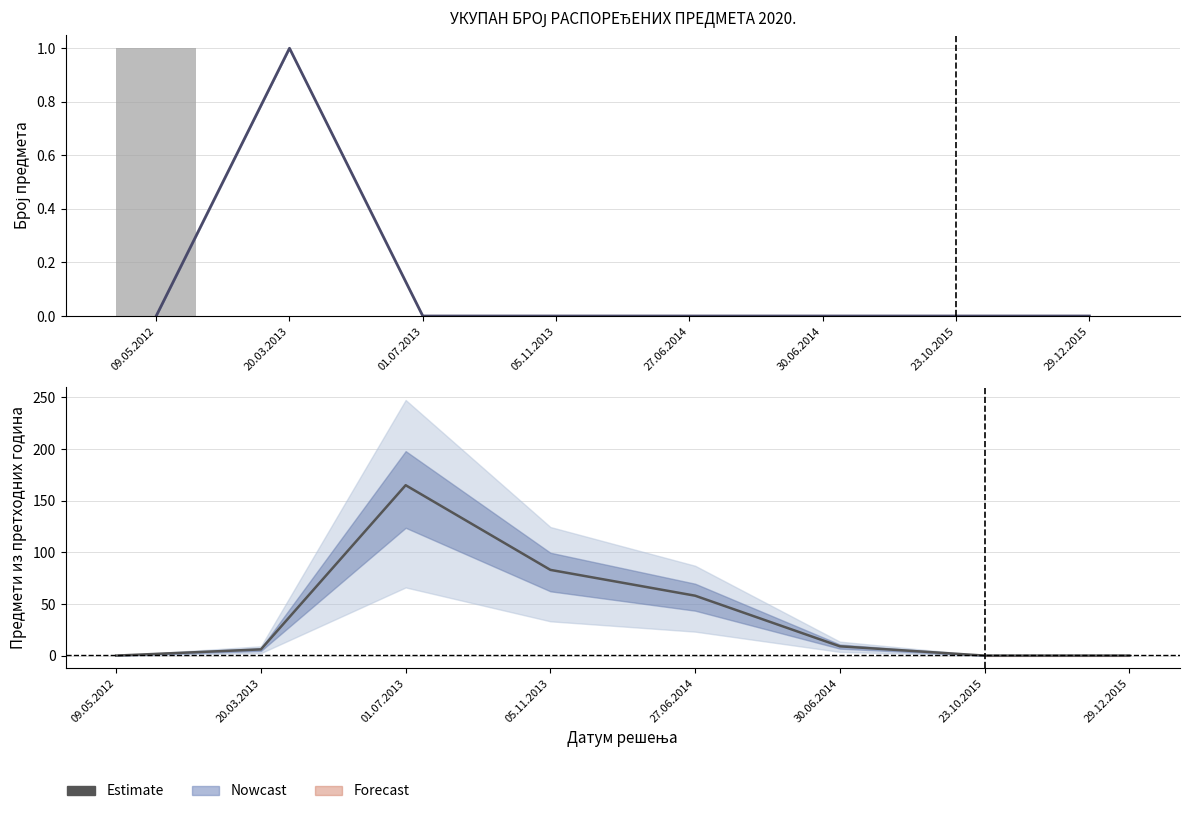

At which label does Бр. распоређених предмета reach its minimum?

20.03.2013